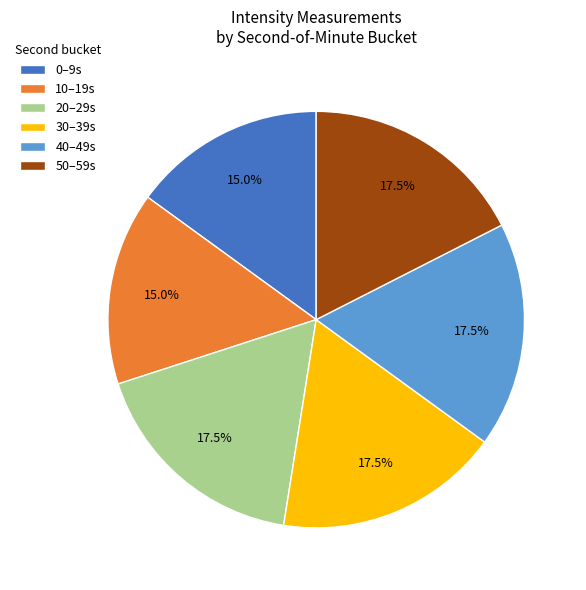

How many segments does this pie chart have?

6